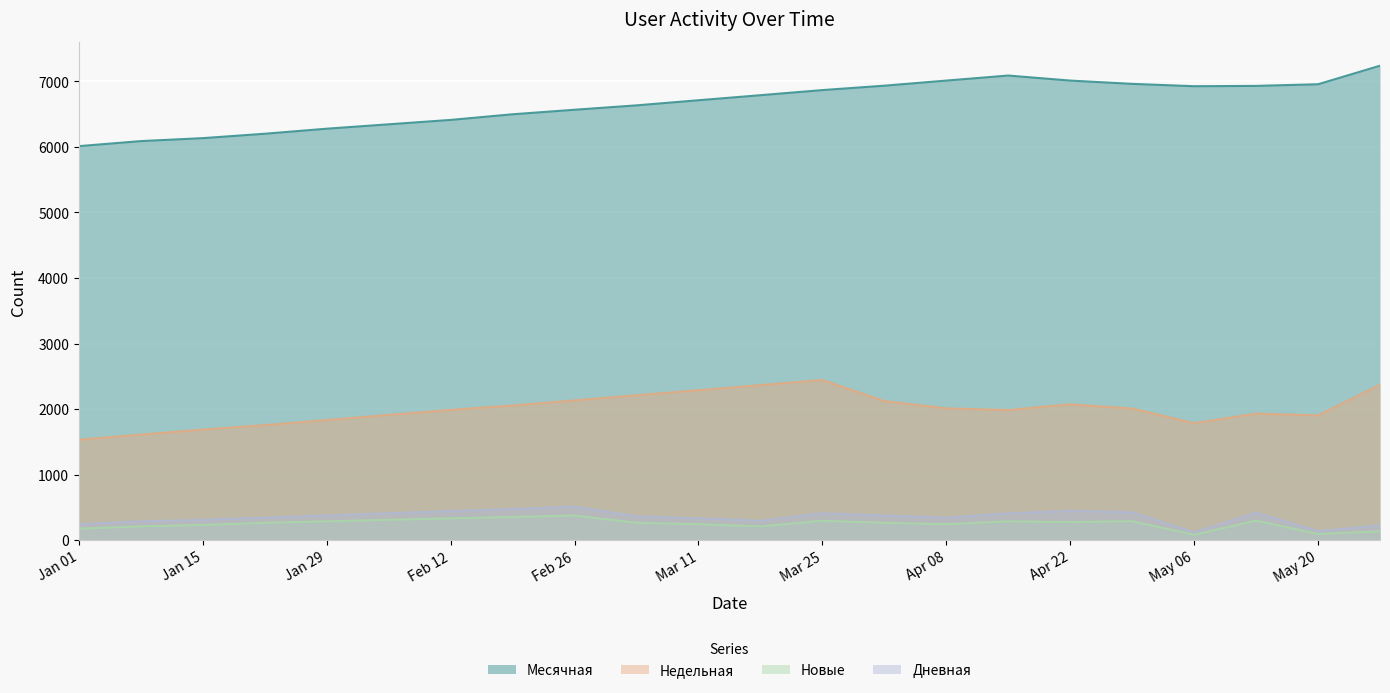

Which series has the largest total across all categories?

Месячная